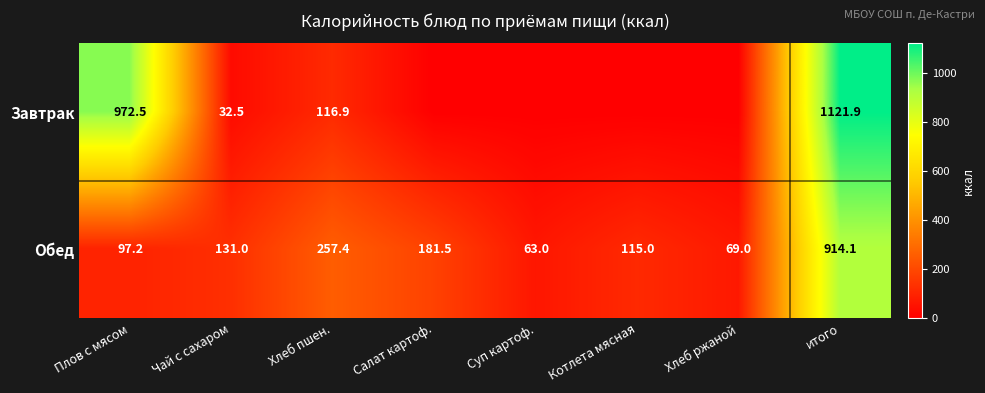

At итого, list the series in order from smallest to largest.

Обед, Завтрак